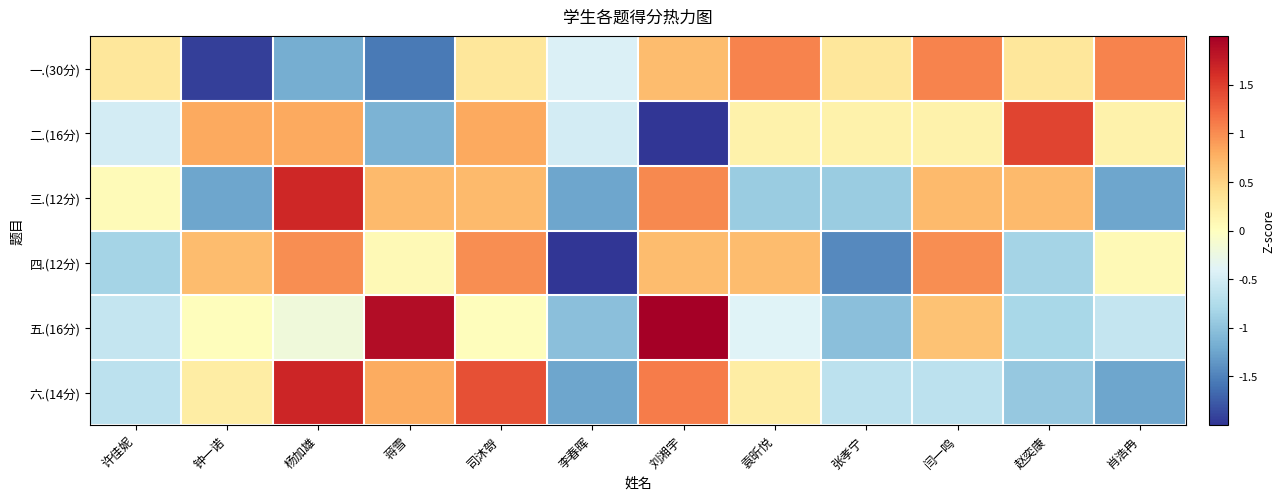

What is the total value across all series at 闫一鸣?

2.9